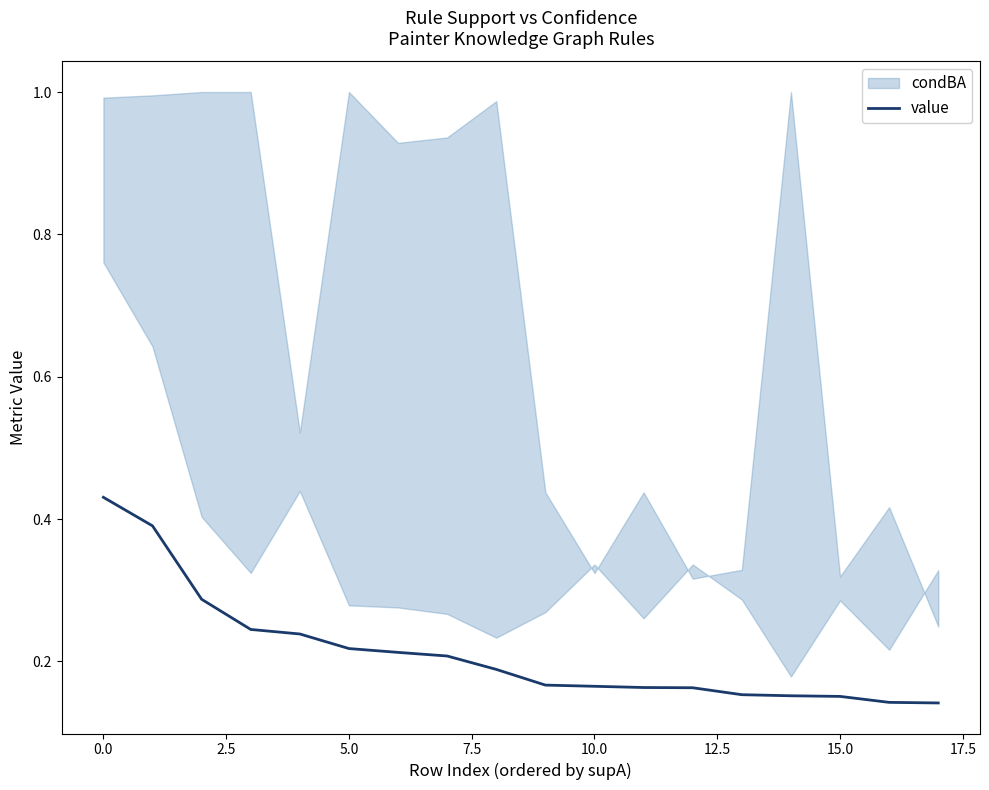

True or false: the data has more than 0 interior local peaks.

False